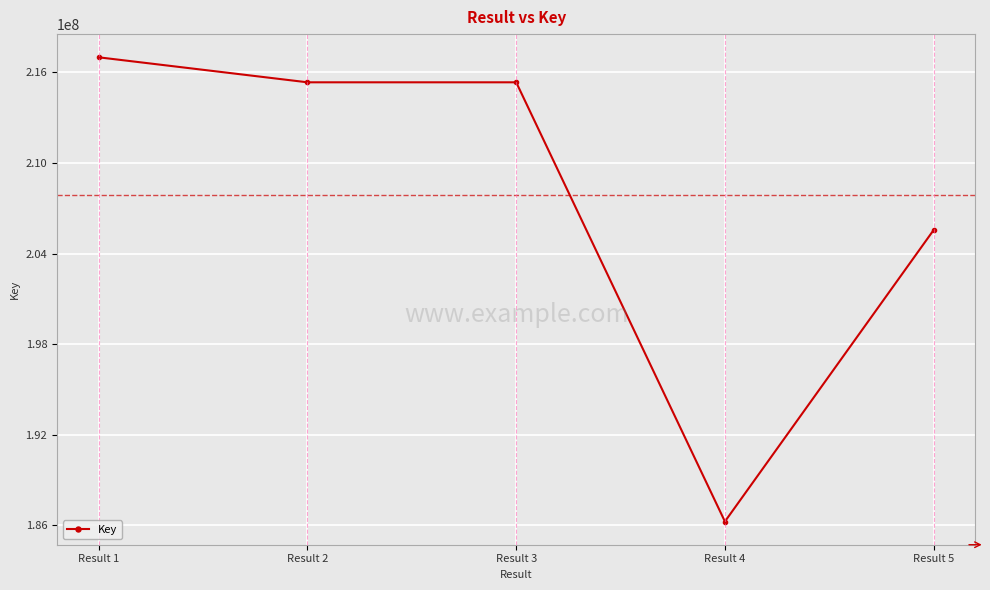

Is this an area chart (filled region under the line)?

No